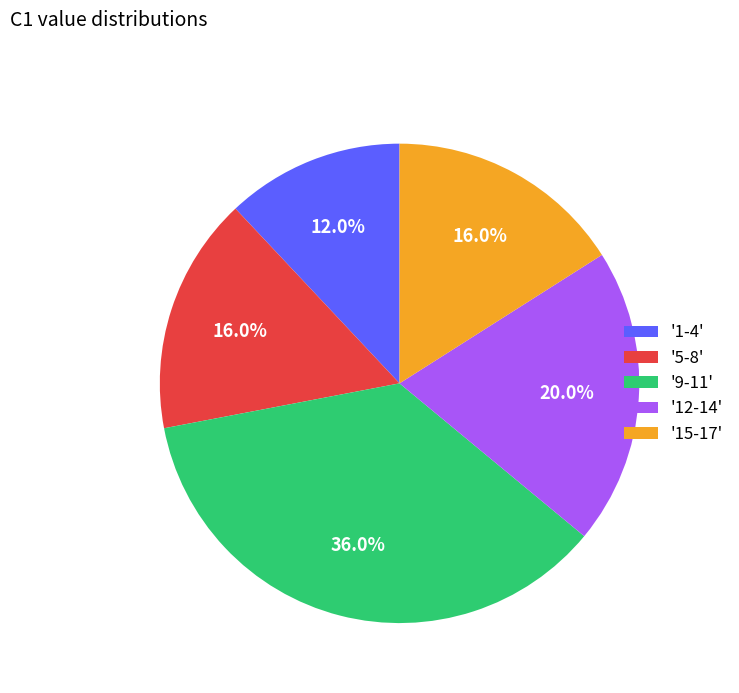

To the nearest percent, what is the difference between the largest and smallest slice percentages?

24%